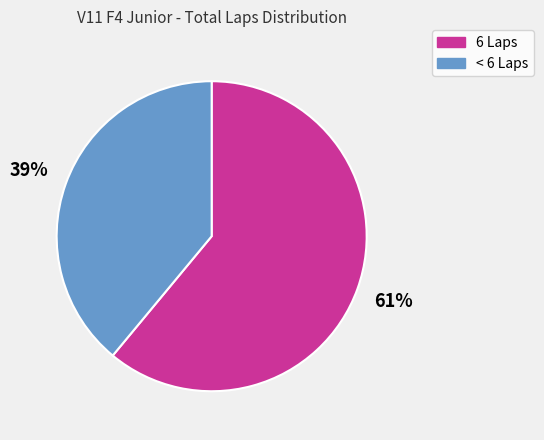

Is there a majority slice in this chart?

Yes